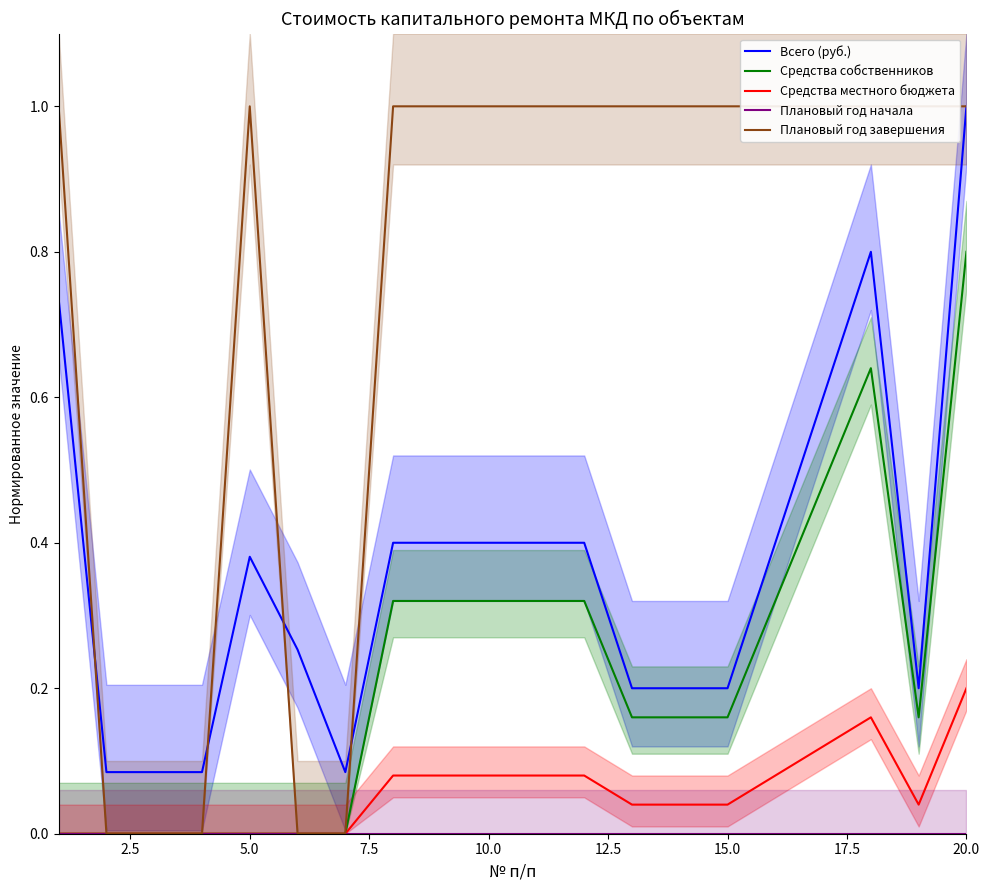

Which series has the largest total across all categories?

Плановый год завершения